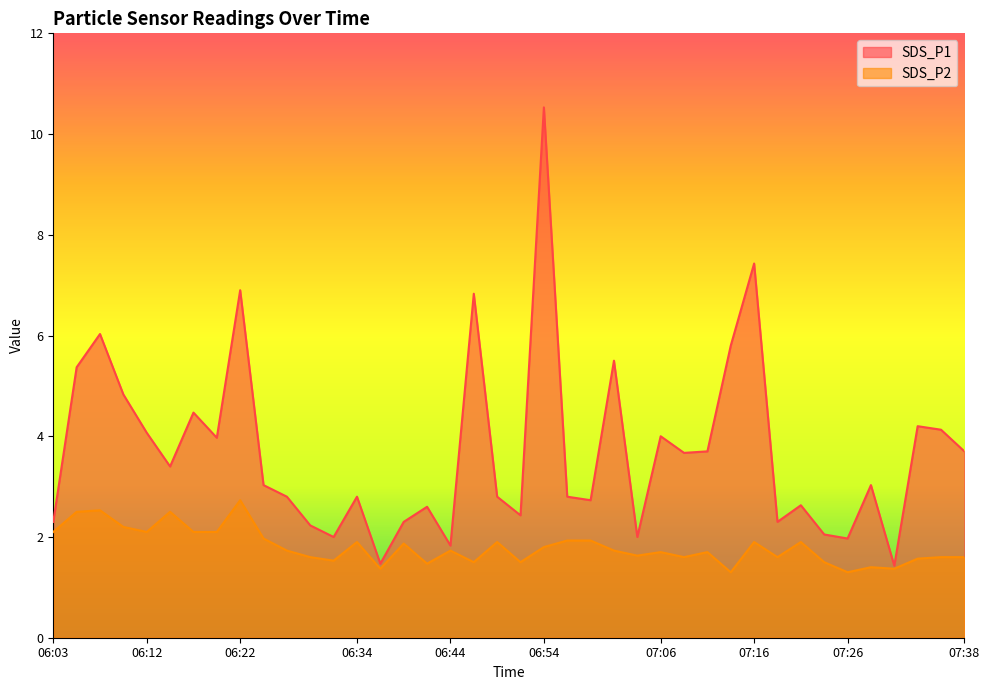

Is the value of SDS_P1 at 06:54 greater than the value of SDS_P2 at 06:20?

Yes